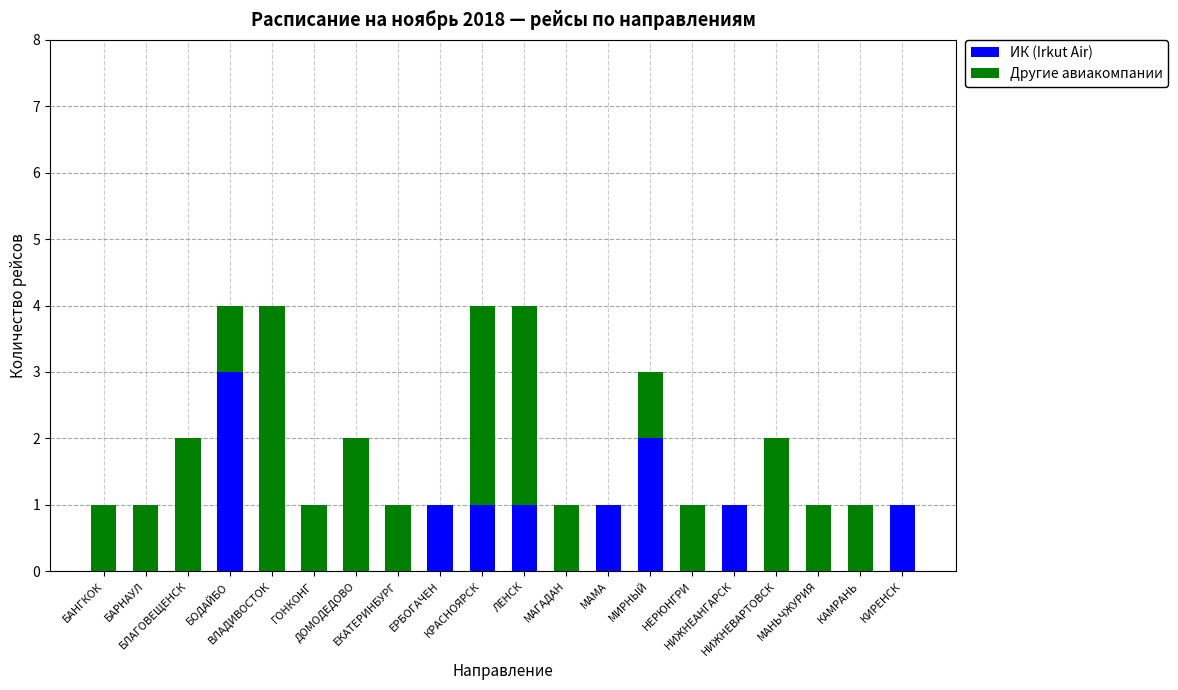

What is the highest value of the ИК (Irkut Air) series?

3